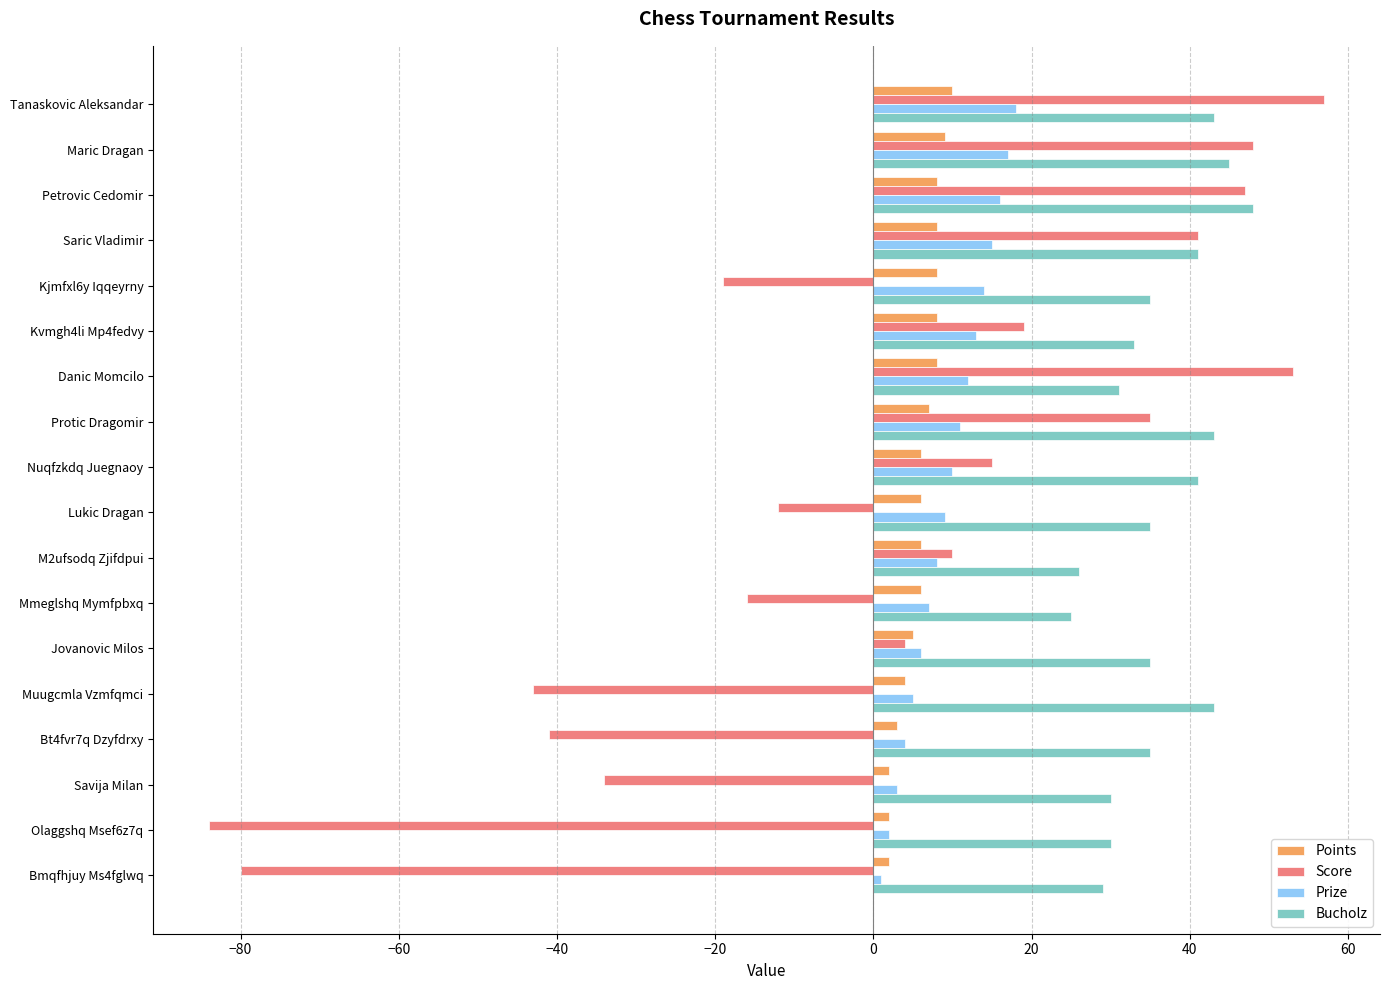

Between Mmeglshq Mymfpbxq and Olaggshq Msef6z7q, which series saw the biggest shift?

Score